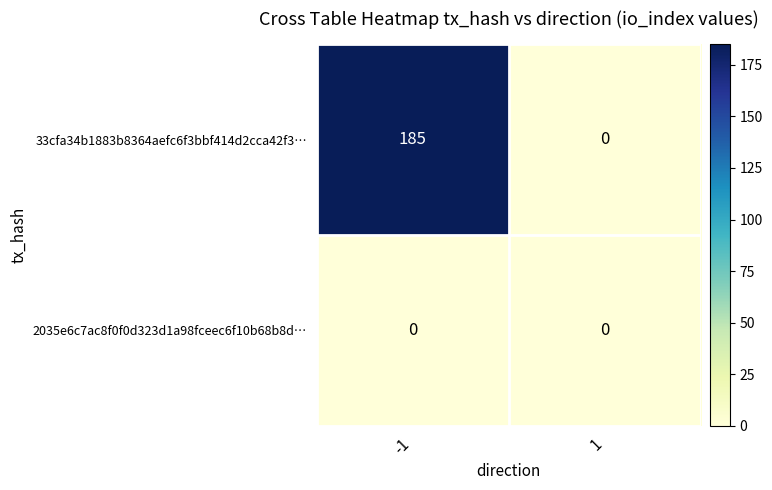

List the series in order of their peak value, lowest first.

2035e6c7ac8f0f0d323d1a98fceec6f10b68b8d…, 33cfa34b1883b8364aefc6f3bbf414d2cca42f3…